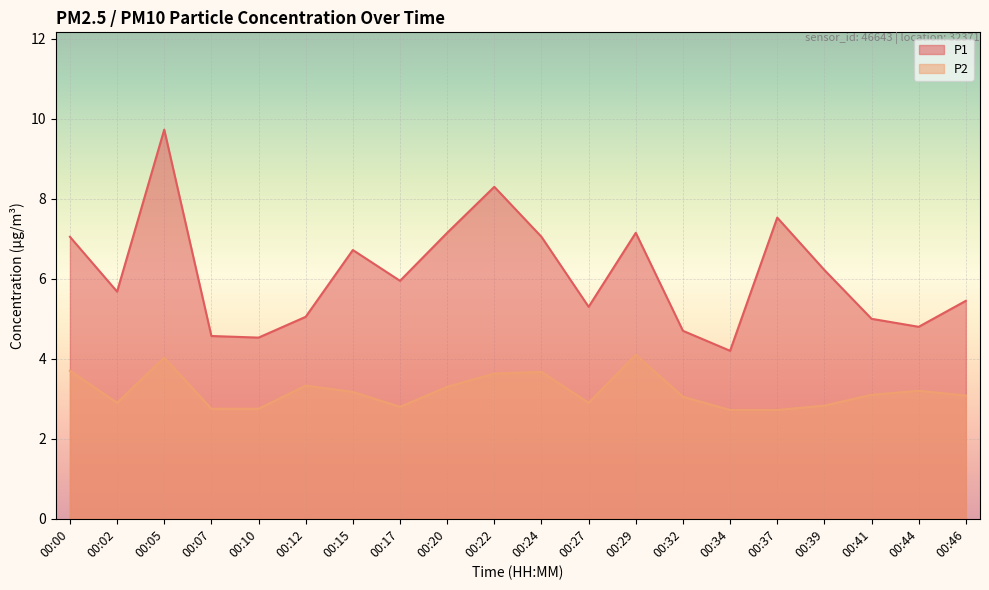

How many lines are shown in the chart?

2